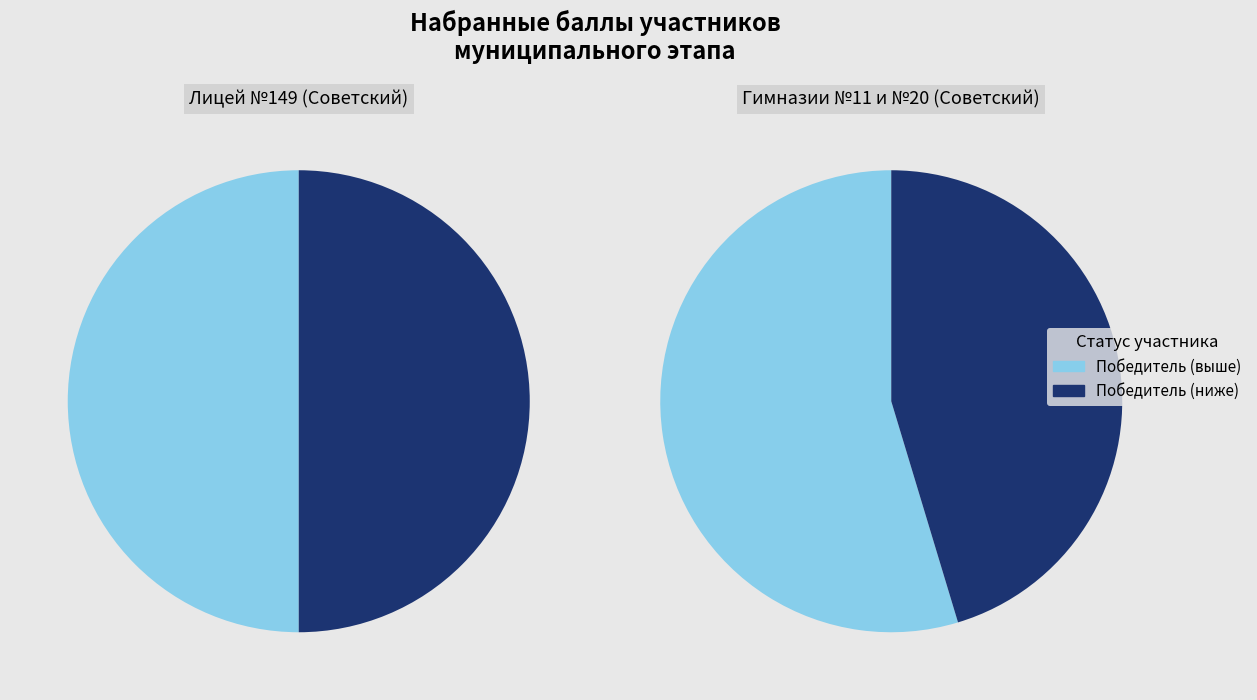

Combined, do Советский (Гимназия №20, Габдуллина) and Советский (Тат. гимназия №11, Зиннатуллина) account for over 50%?

No